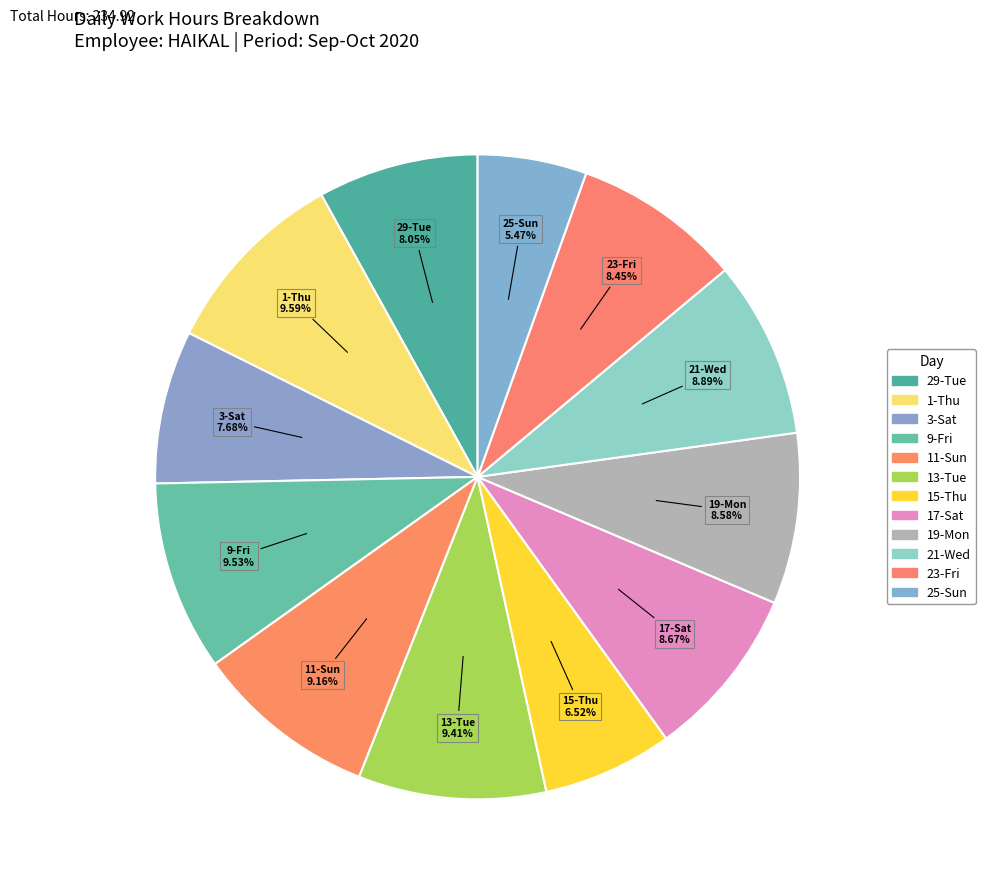

Count the number of slices in the pie.

12